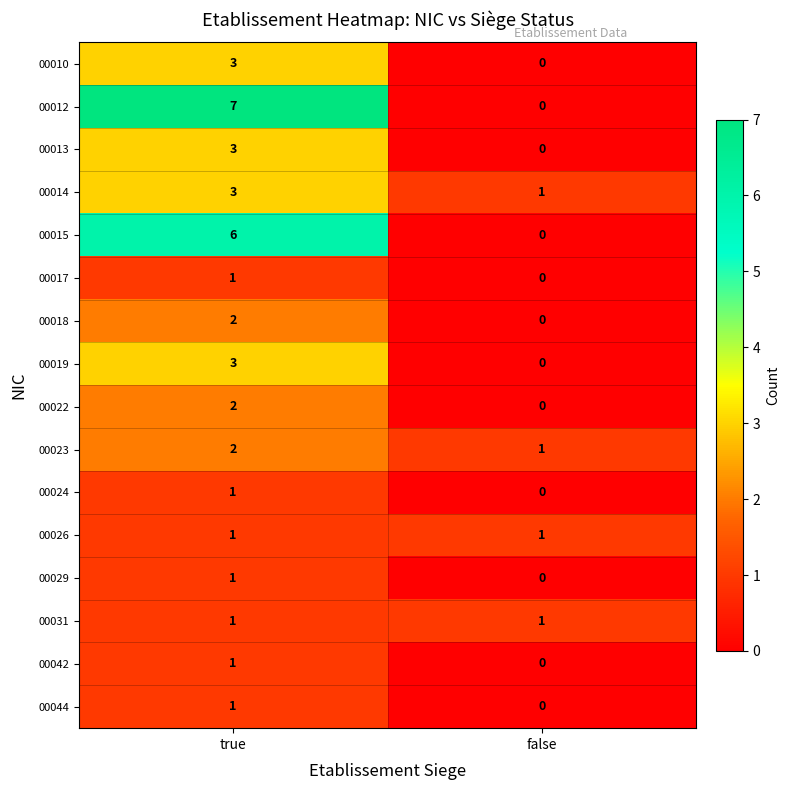

Between true and false, which series saw the biggest shift?

00012